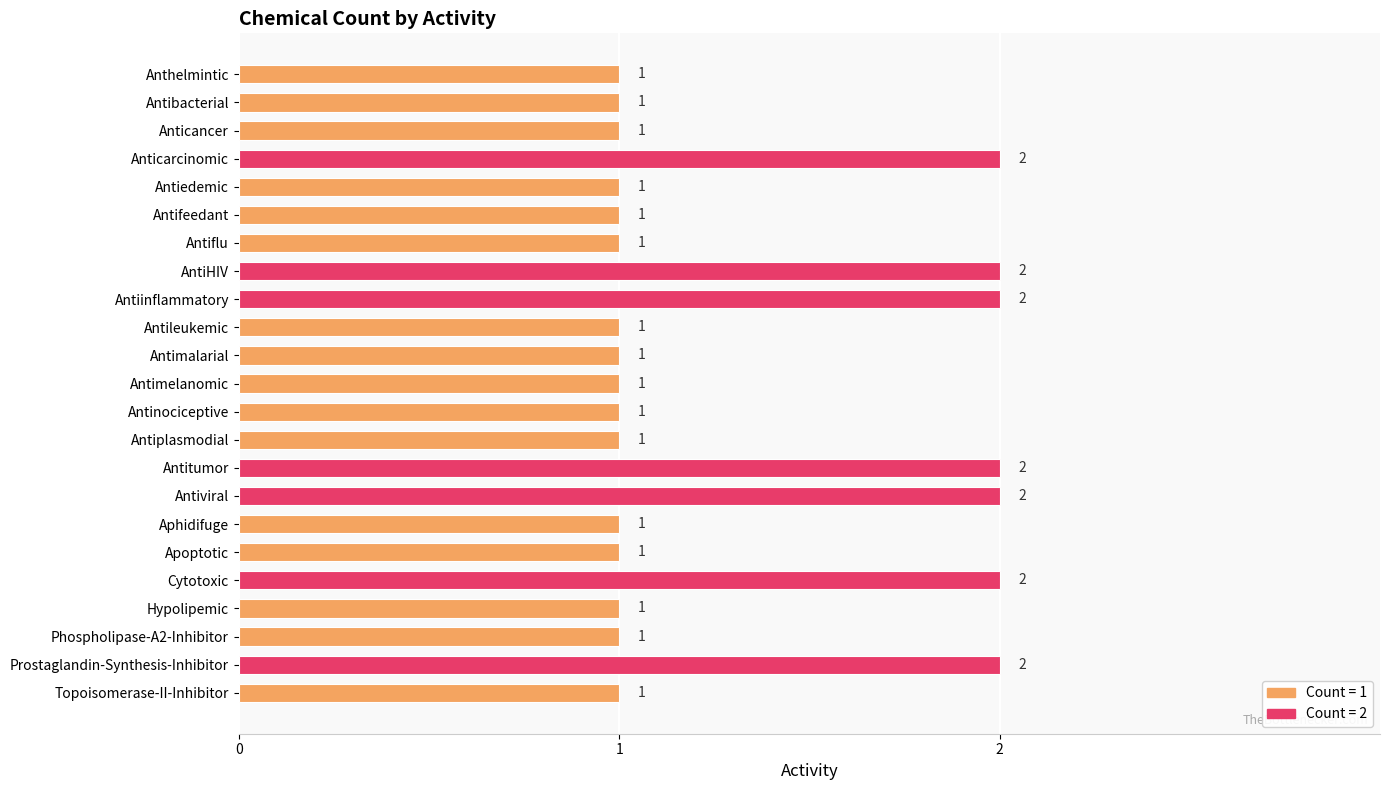

Which has a higher value, Antiviral or Antiplasmodial?

Antiviral